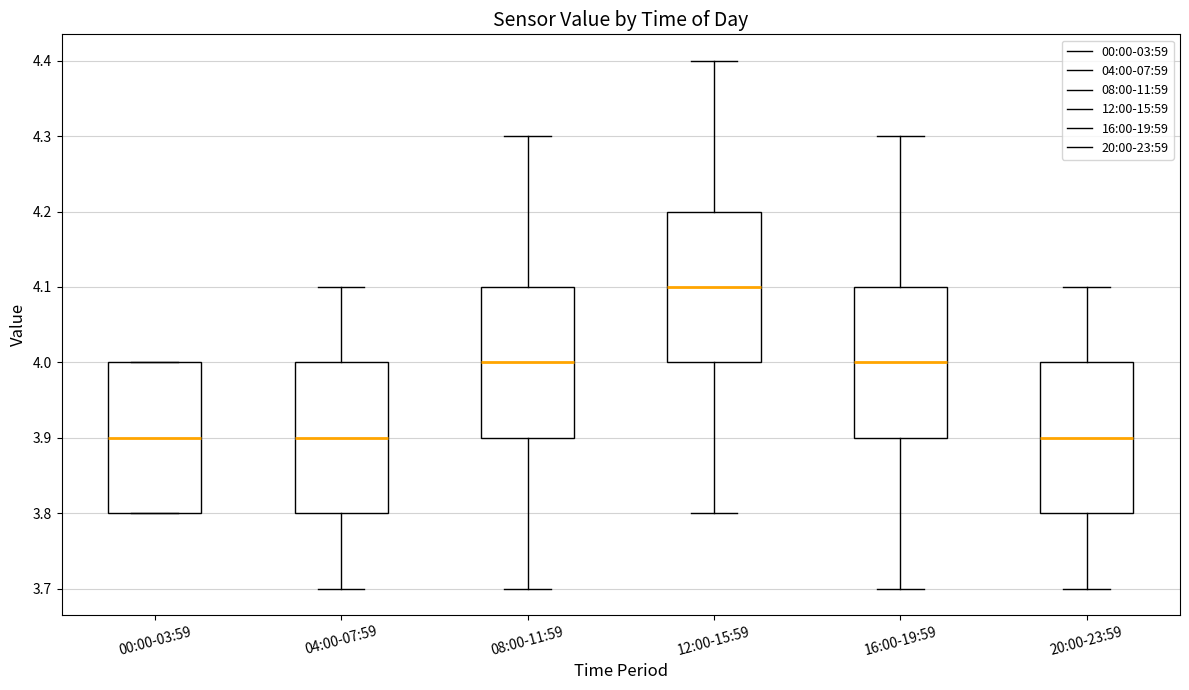

Which box has the highest median line?

12:00-15:59